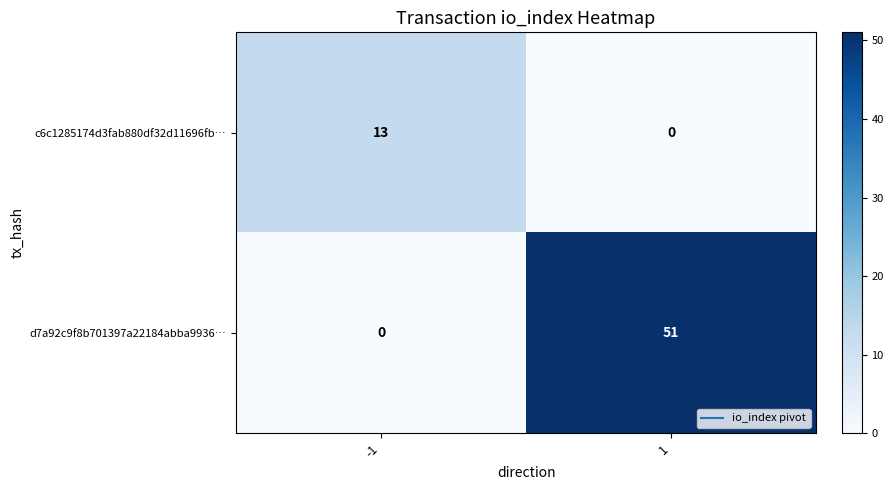

The c6c1285174d3fab880df32d11696fb… series shows 5 at 1. True or false?

False